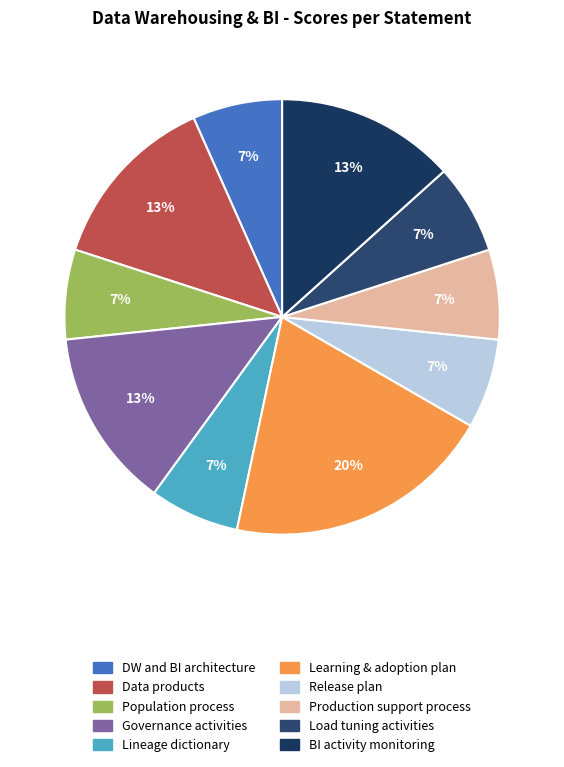

What is the ratio of the value at Governance activities to the value at Learning & adoption plan?

0.7